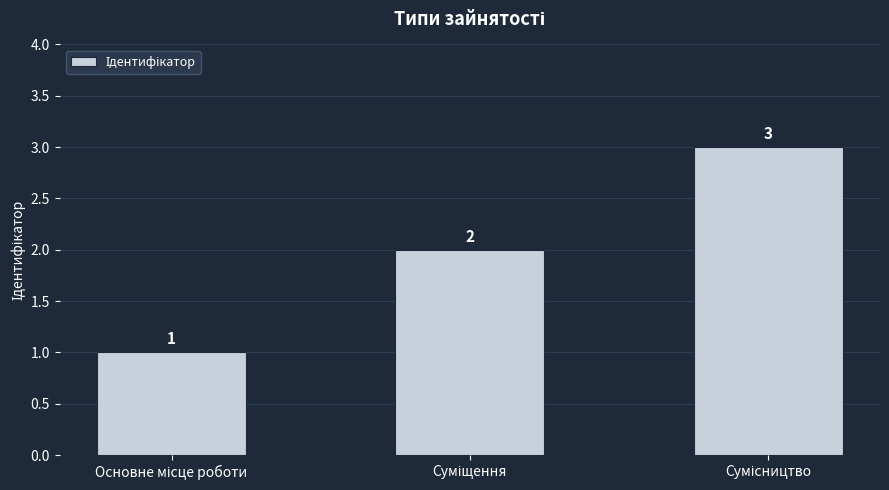

What is the sum of all values?

6